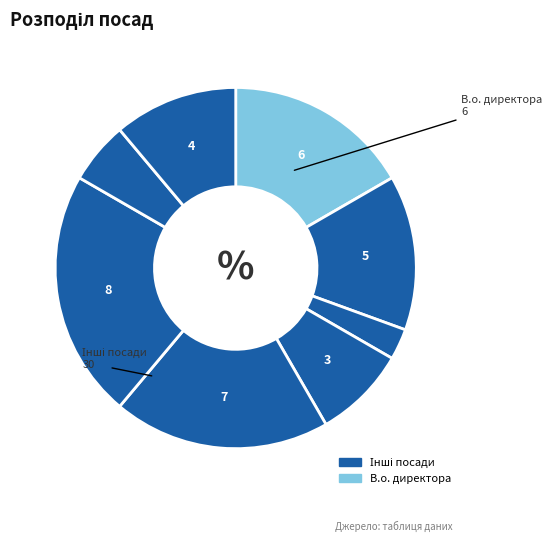

How many segments does this pie chart have?

8